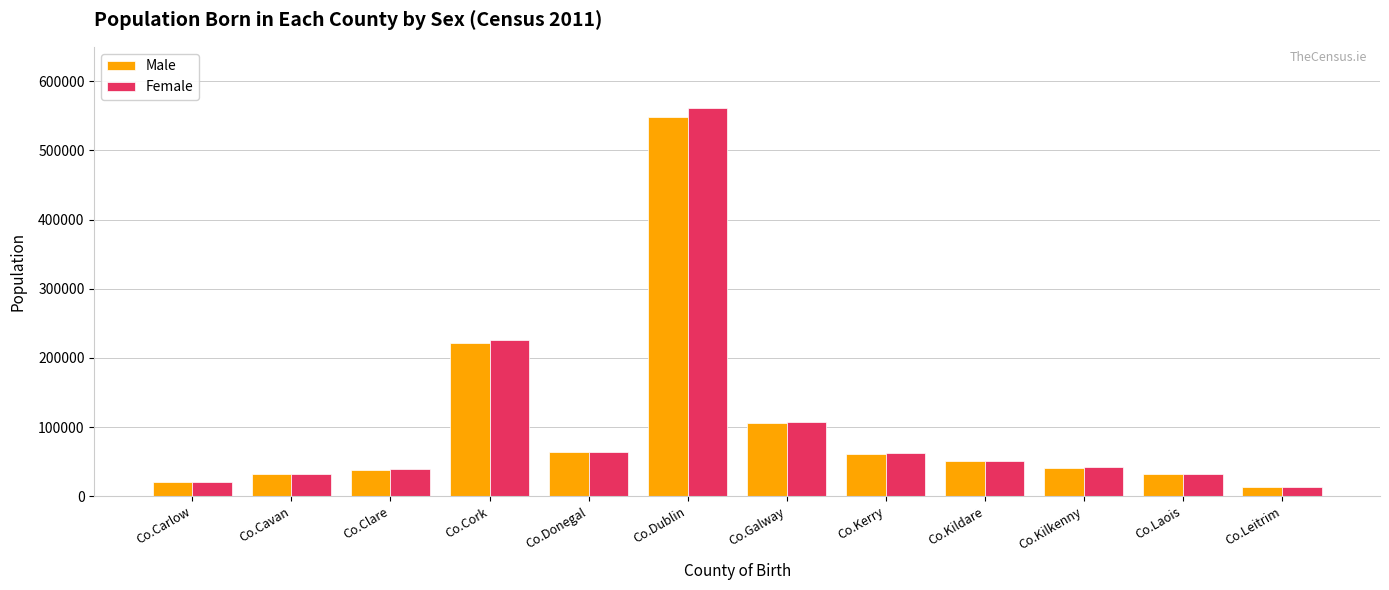

What is the value of the Male bar at the 4th from the left?

220873